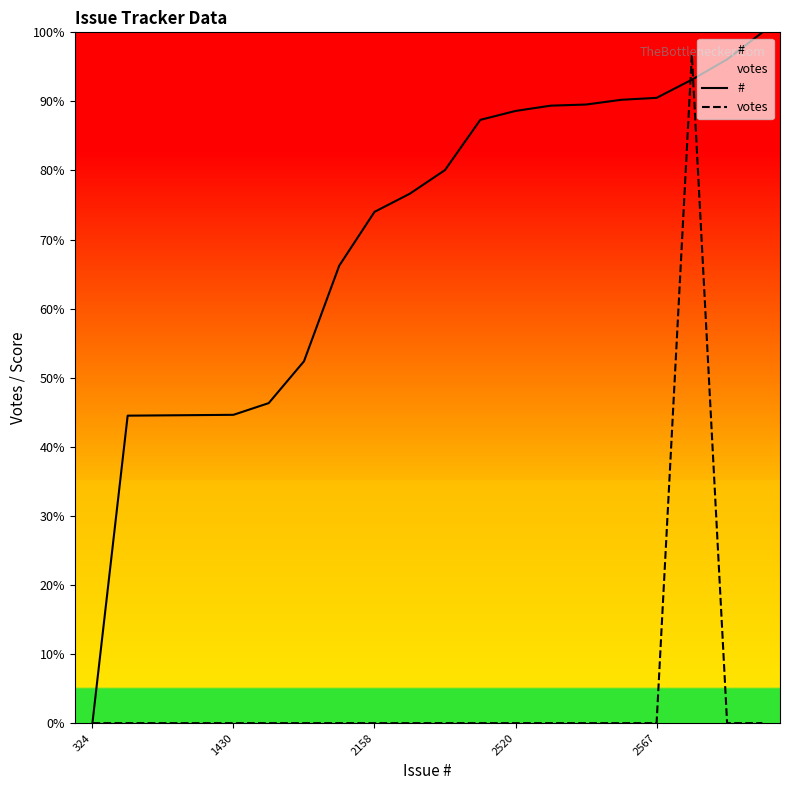

Which series ends up on top after the final intersection of # and votes?

#